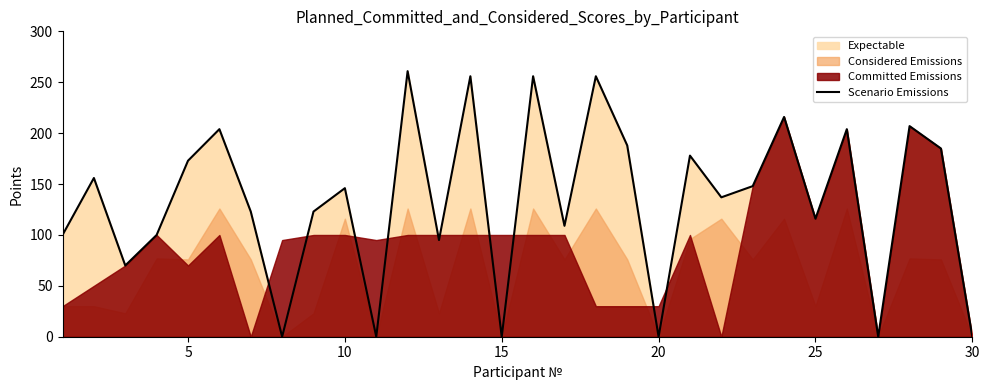

How many lines are shown in the chart?

1